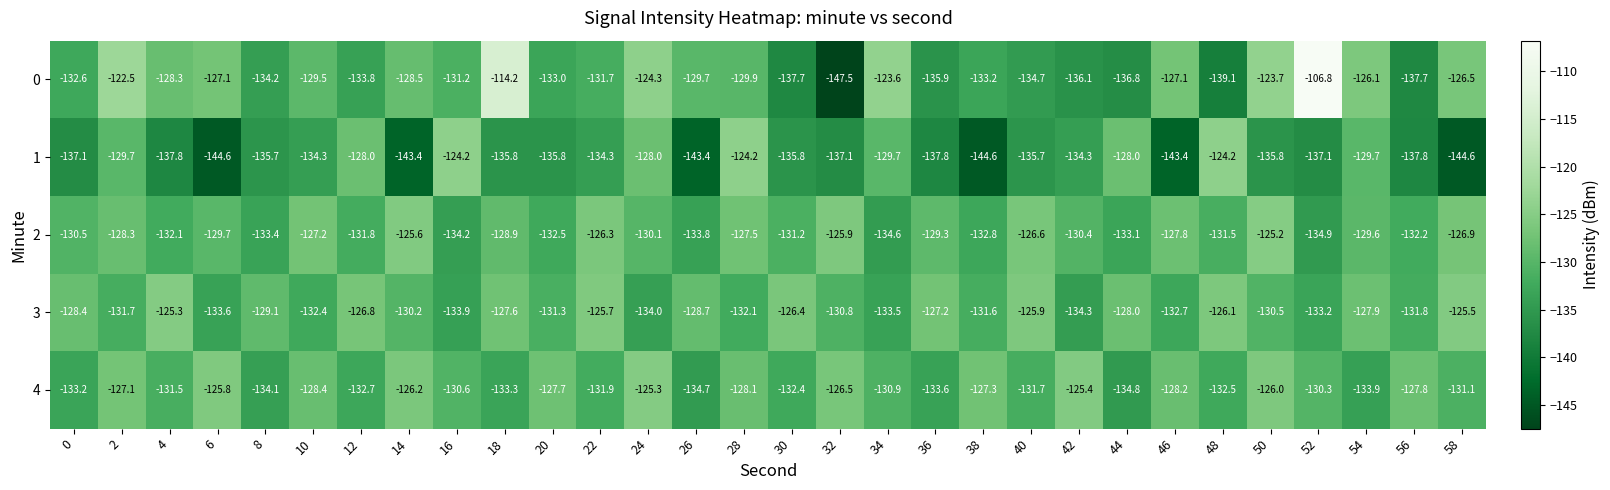

At which category is the sum across all series the highest?

2